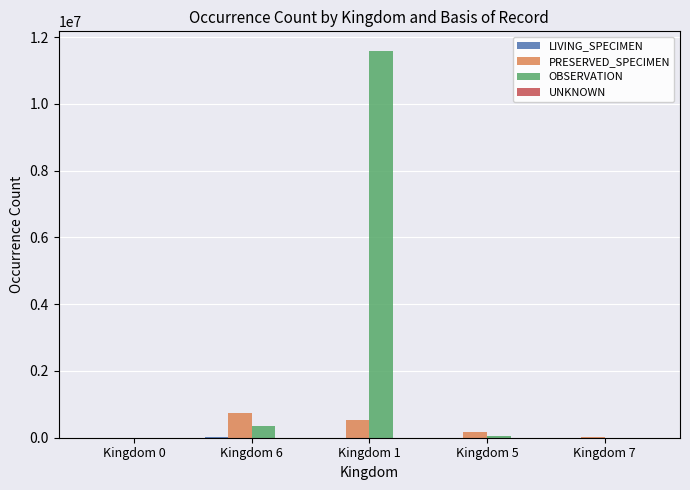

What is the sum of all OBSERVATION values?

11991494